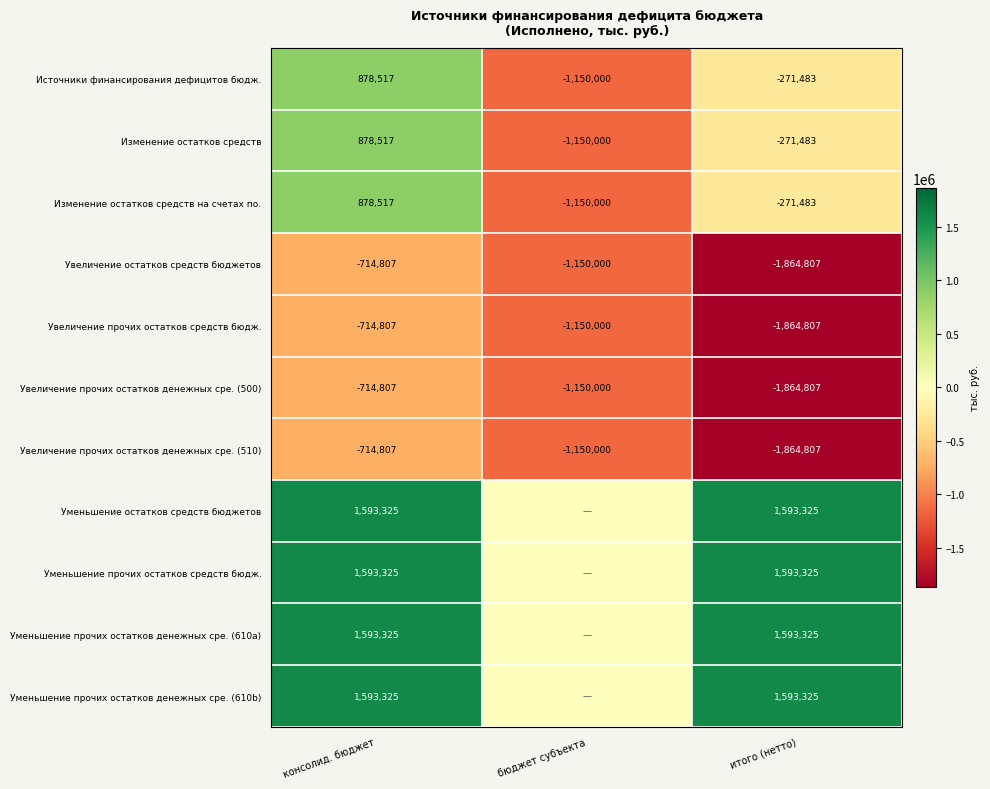

What is the difference between the maximum and minimum values in the Увеличение прочих остатков денежных сре. (510) series?

1150000